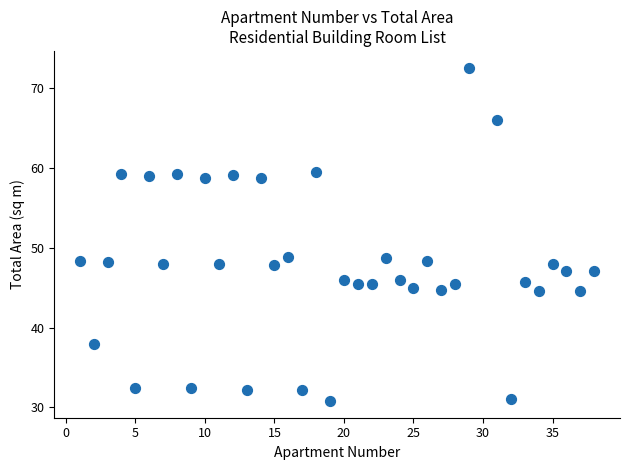

What is the range of Y values (max minus min)?

41.8